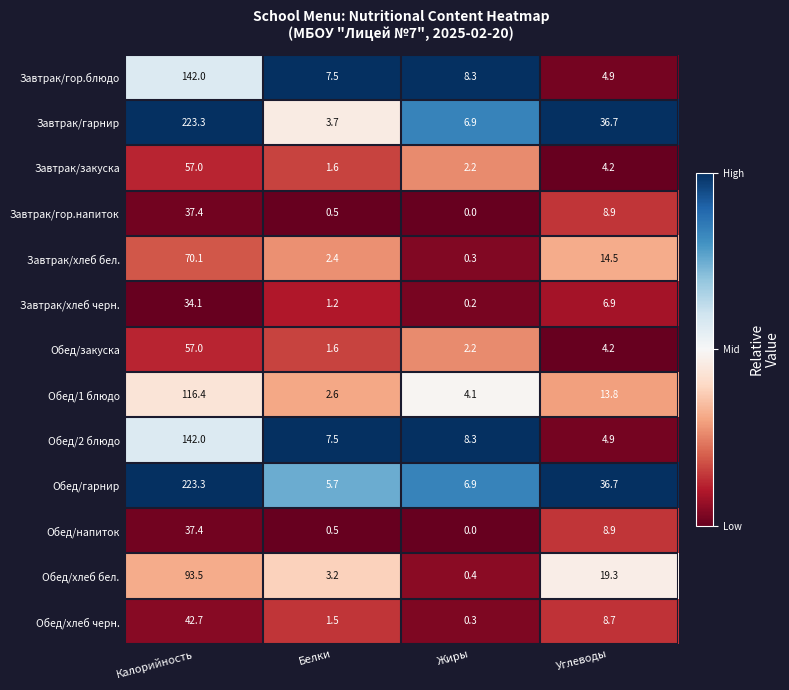

Read the Завтрак/гарнир value at Калорийность.

223.3